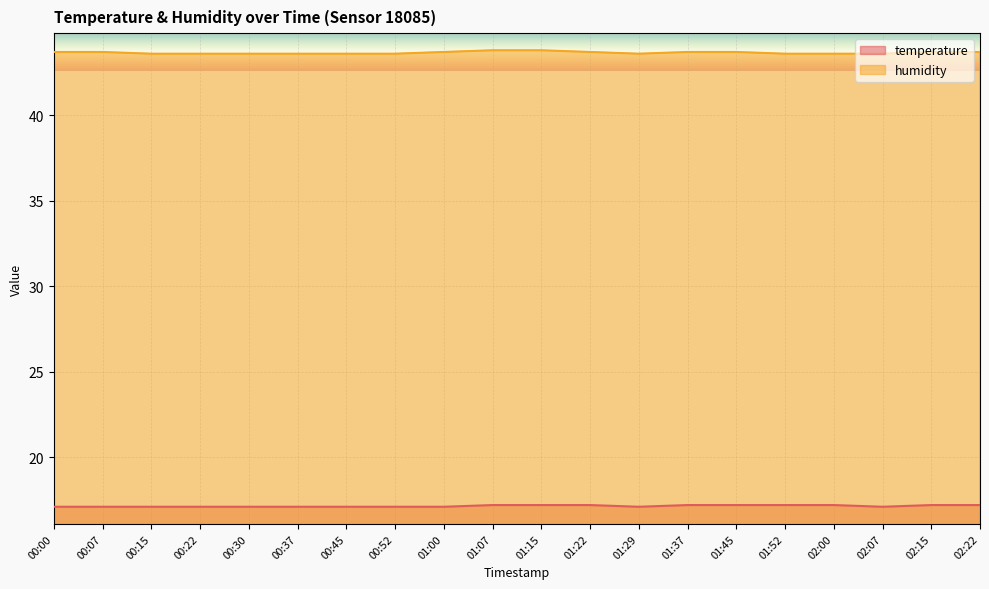

List the labels in order of humidity value, smallest first.

00:15, 00:22, 00:30, 00:37, 00:45, 00:52, 01:29, 01:52, 02:00, 02:07, 00:00, 00:07, 01:00, 01:22, 01:37, 01:45, 02:15, 02:22, 01:07, 01:15